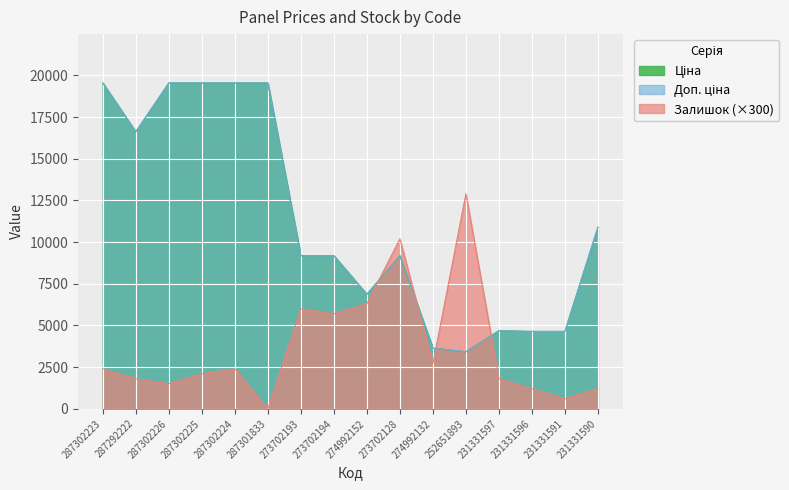

What is the difference between the highest and lowest values at 287302226?

18042.7